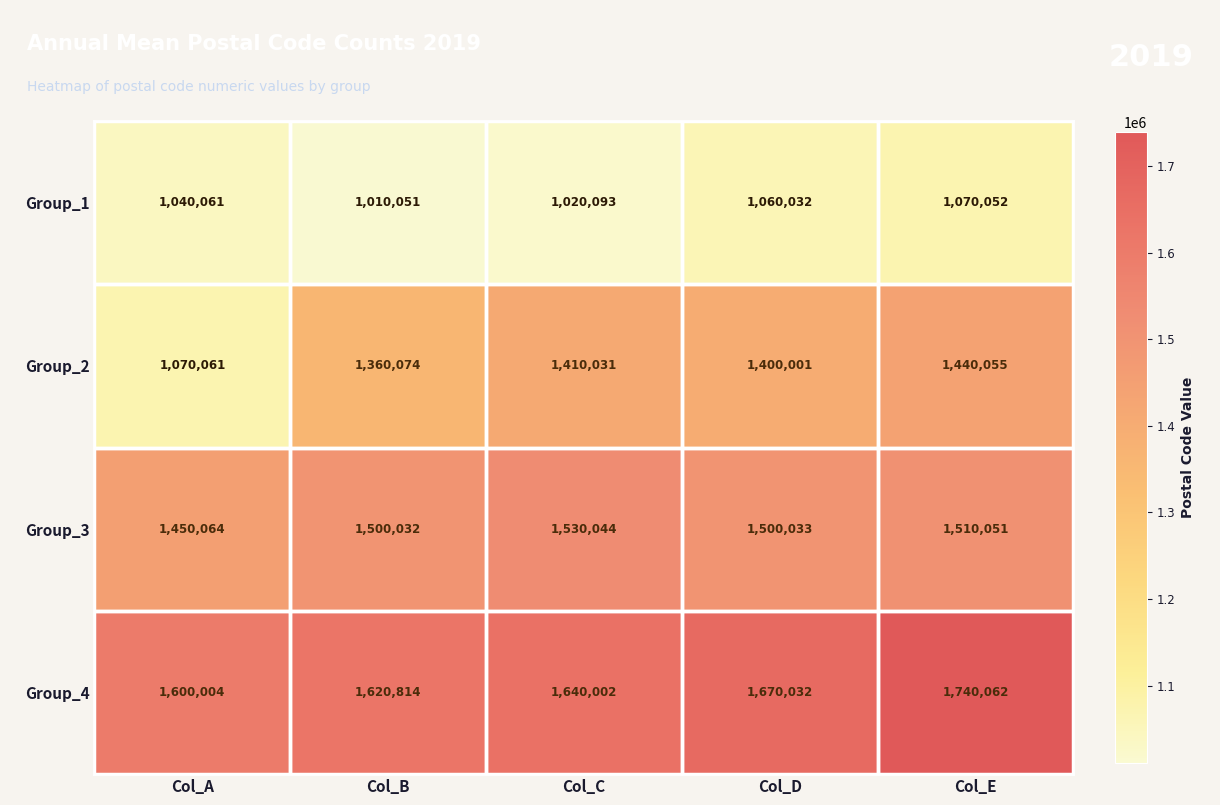

How many series are shown in this chart?

4